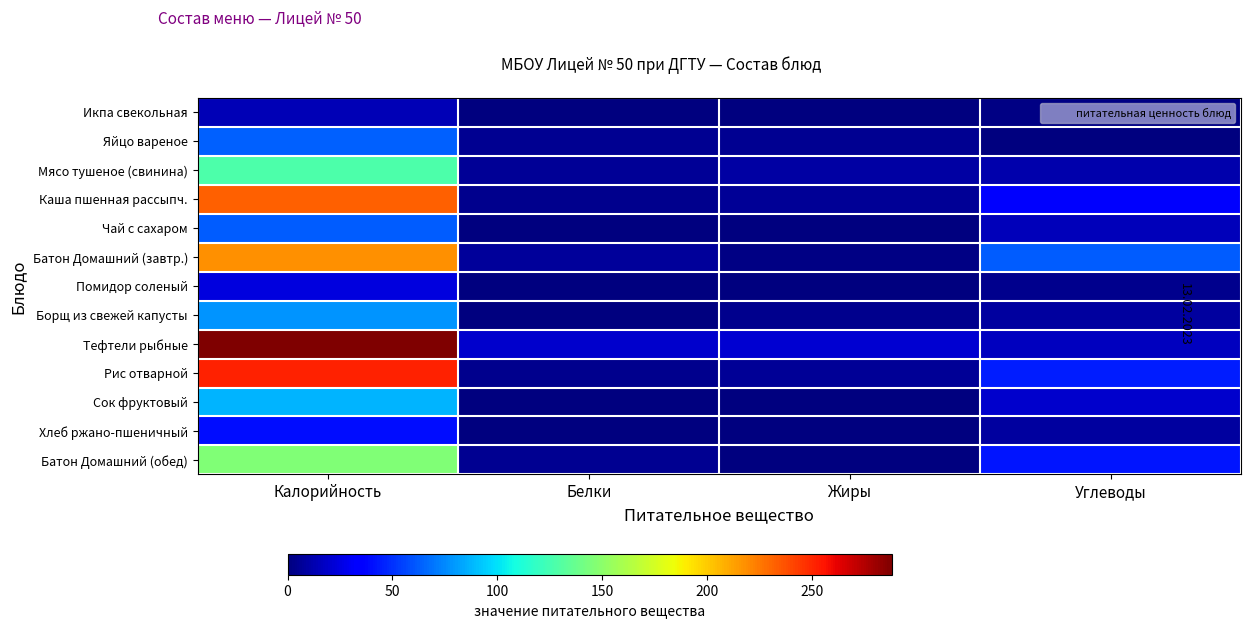

At Углеводы, list the series in order from smallest to largest.

Яйцо вареное, Икпа свекольная, Помидор соленый, Борщ из свежей капусты, Хлеб ржано-пшеничный, Мясо тушеное (свинина), Чай с сахаром, Тефтели рыбные, Сок фруктовый, Каша пшенная рассыпч., Батон Домашний (обед), Рис отварной, Батон Домашний (завтр.)